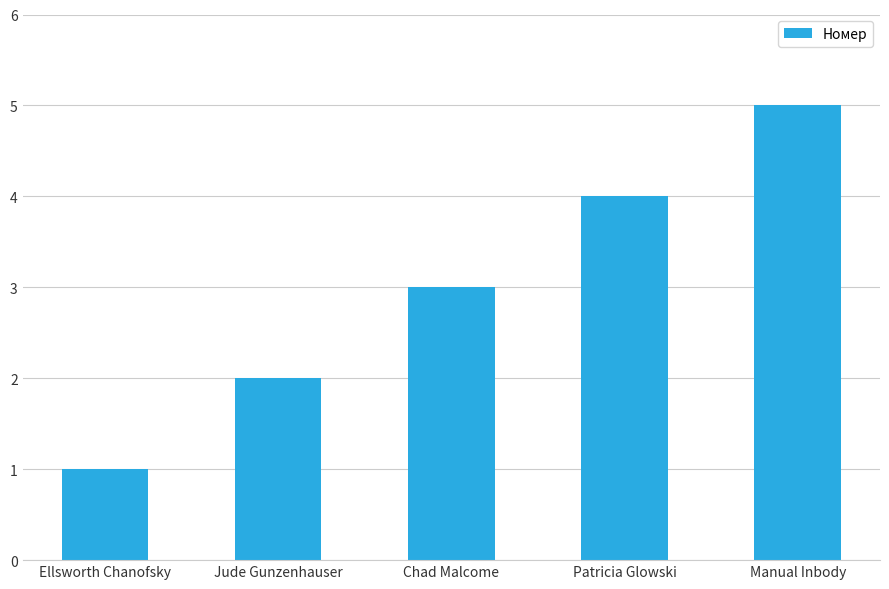

Reading left to right, extract all data points from this chart.

Ellsworth Chanofsky=1	Jude Gunzenhauser=2	Chad Malcome=3	Patricia Glowski=4	Manual Inbody=5